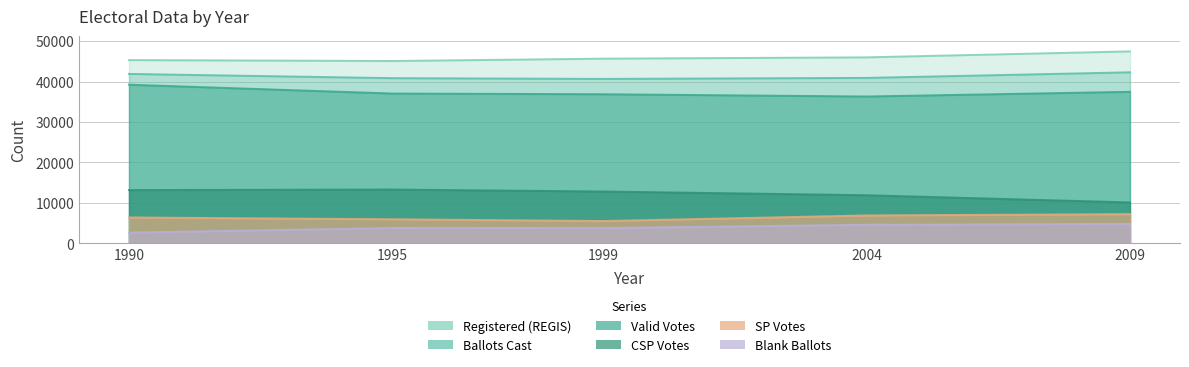

True or false: BLANK and BALLOTS intersect in this chart.

False